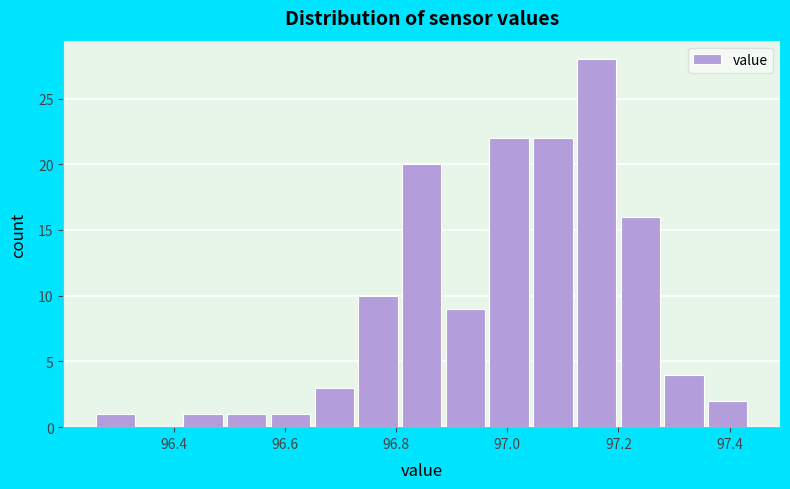

Around what value on the x-axis is the tallest bar? Give the approximate position of its centre, as read against the axis.

97.16